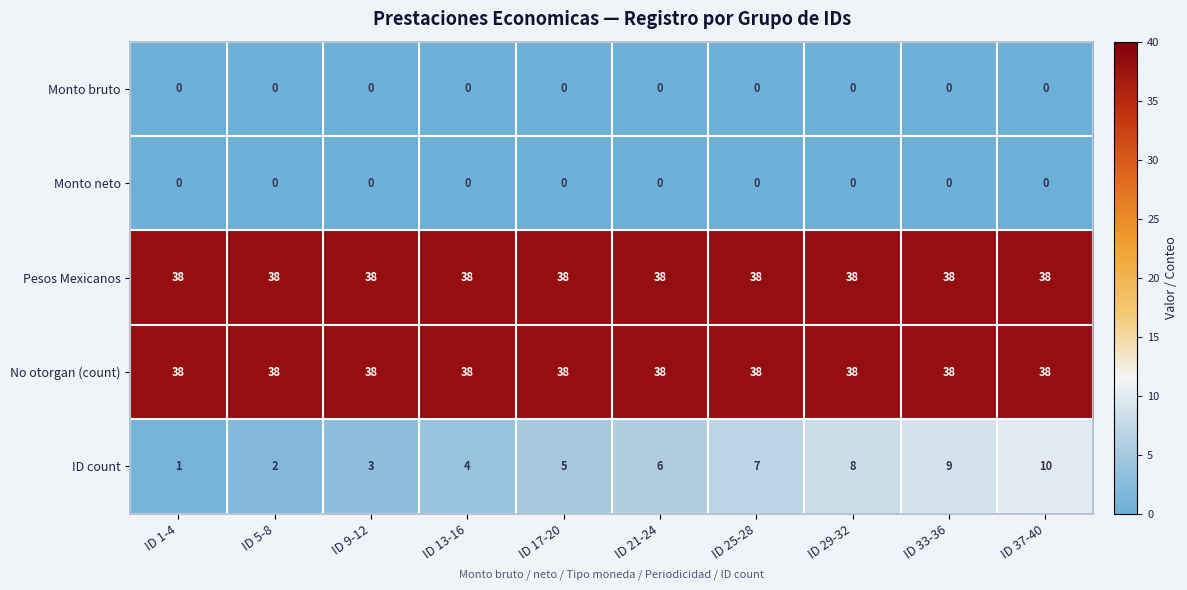

What is the minimum value for No otorgan (count)?

38